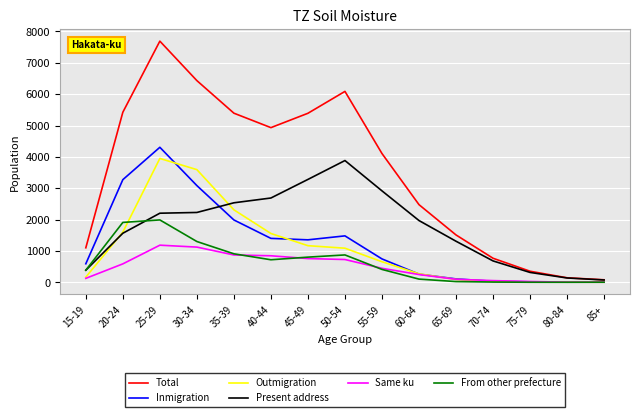

At which label is Same ku closest to 592?

20-24